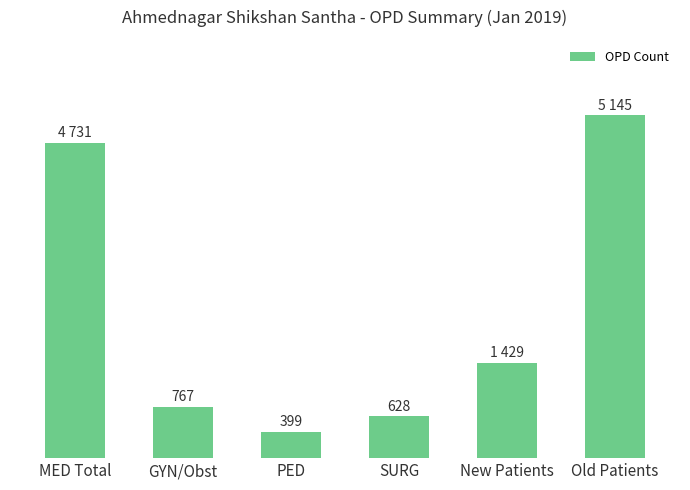

Which label corresponds to the smallest value in the chart?

PED